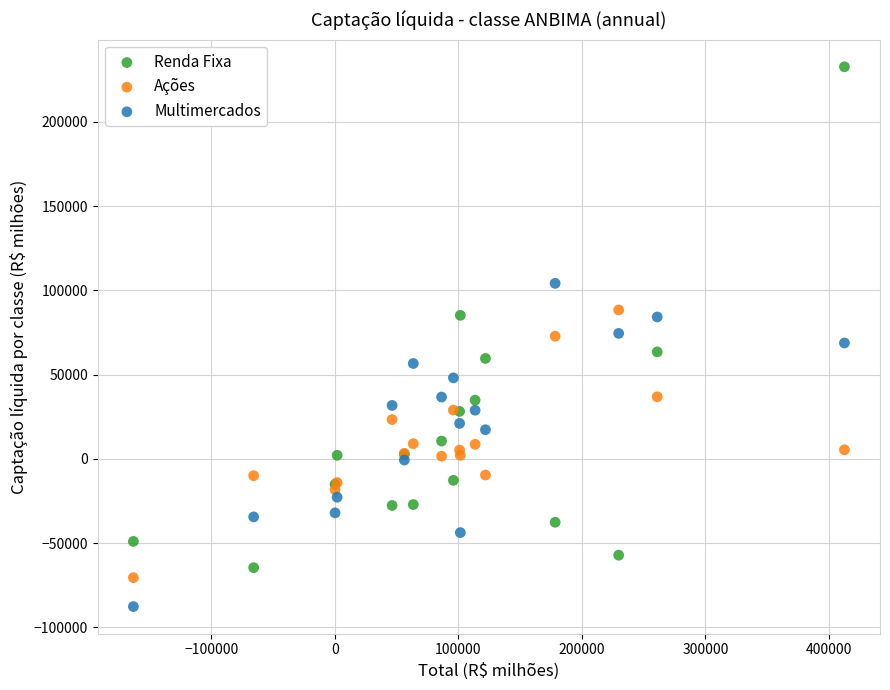

What are all the series names shown in the legend?

Renda Fixa, Ações, Multimercados